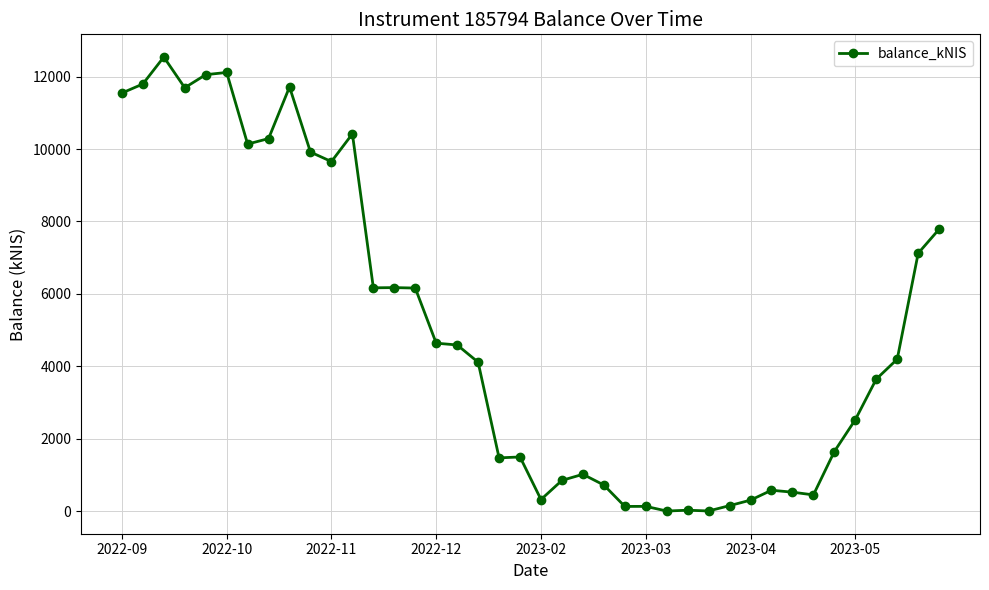

What is the difference between the maximum and minimum values?

12543.0